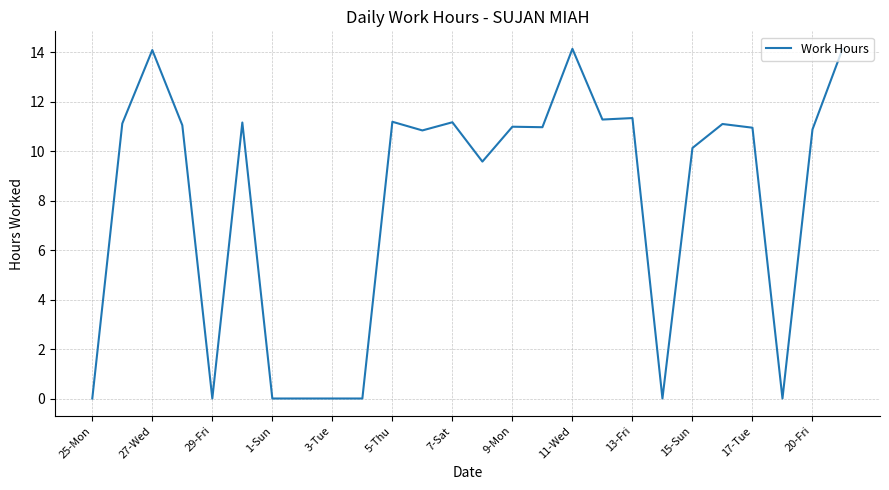

What is the sum of all values?

206.1